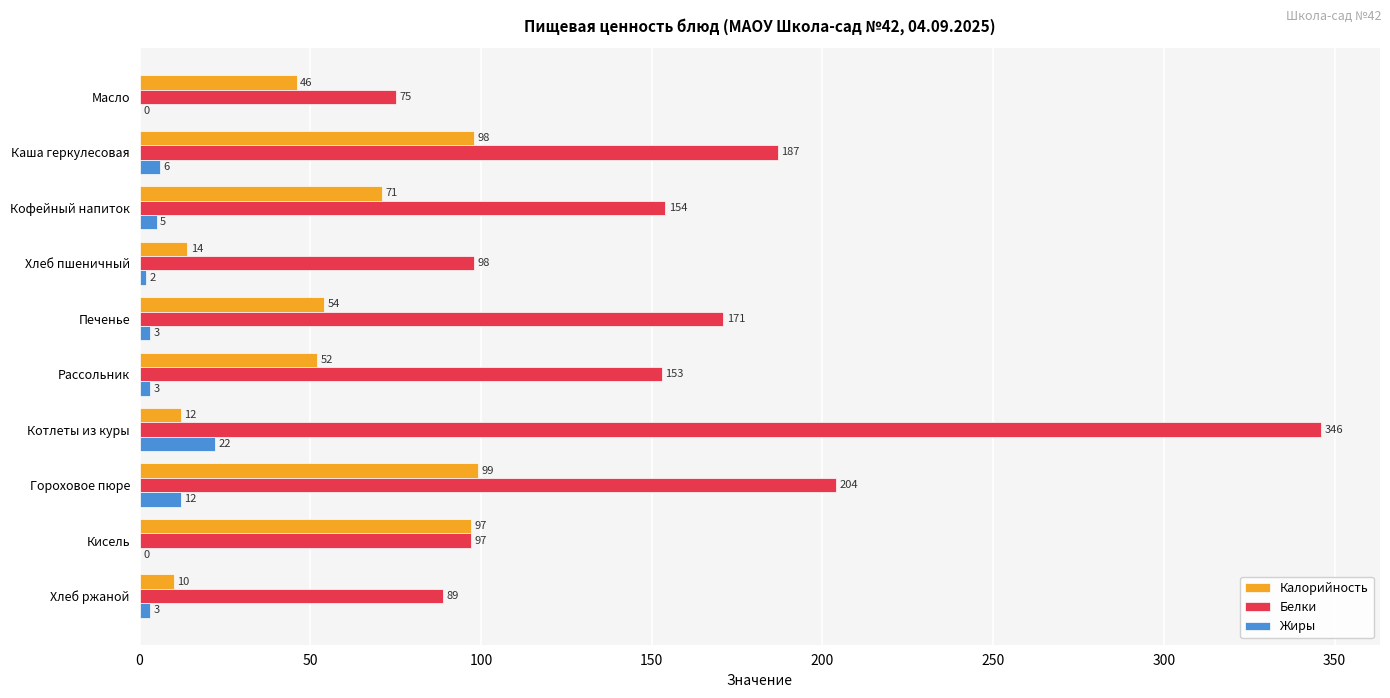

What is the sum of the Жиры values at Рассольник and Кисель?

3